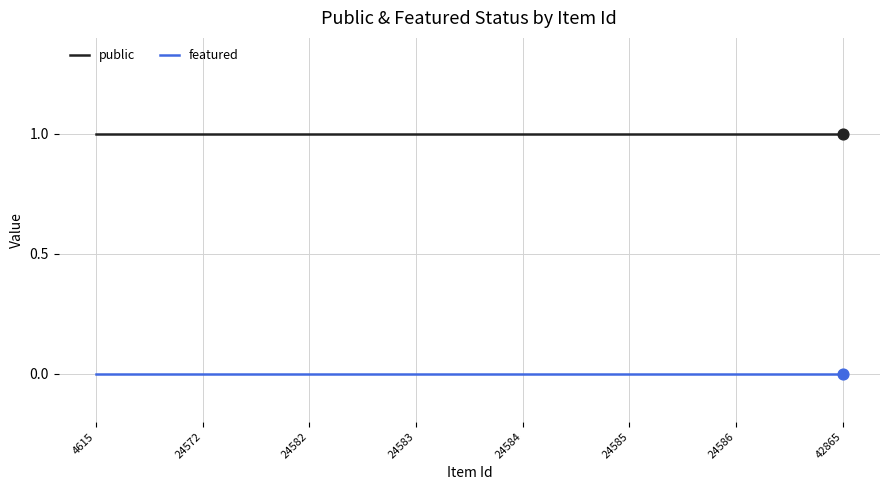

Which series has the largest total across all categories?

public